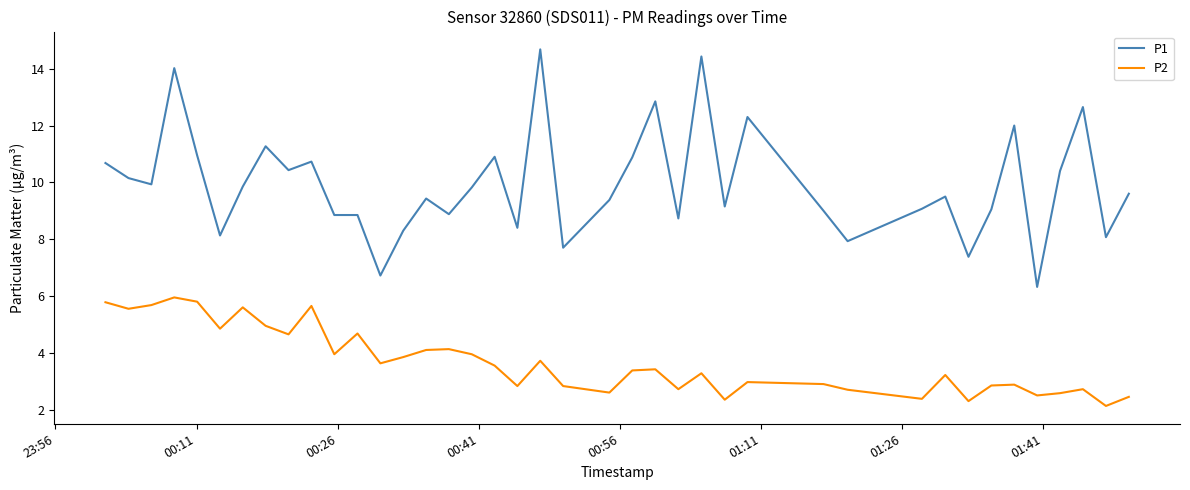

True or false: P2 and P1 cross at least once.

False